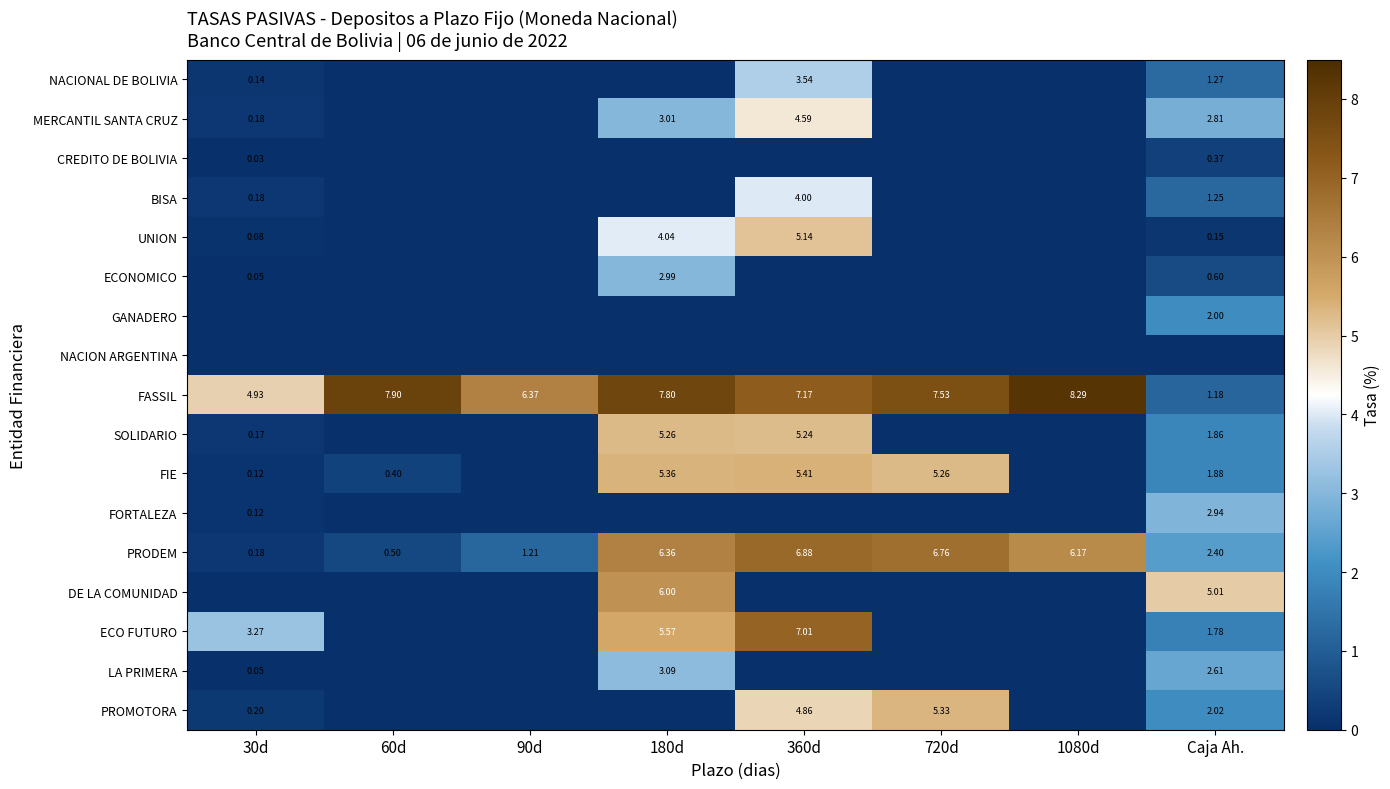

What is the greatest value displayed?

8.3